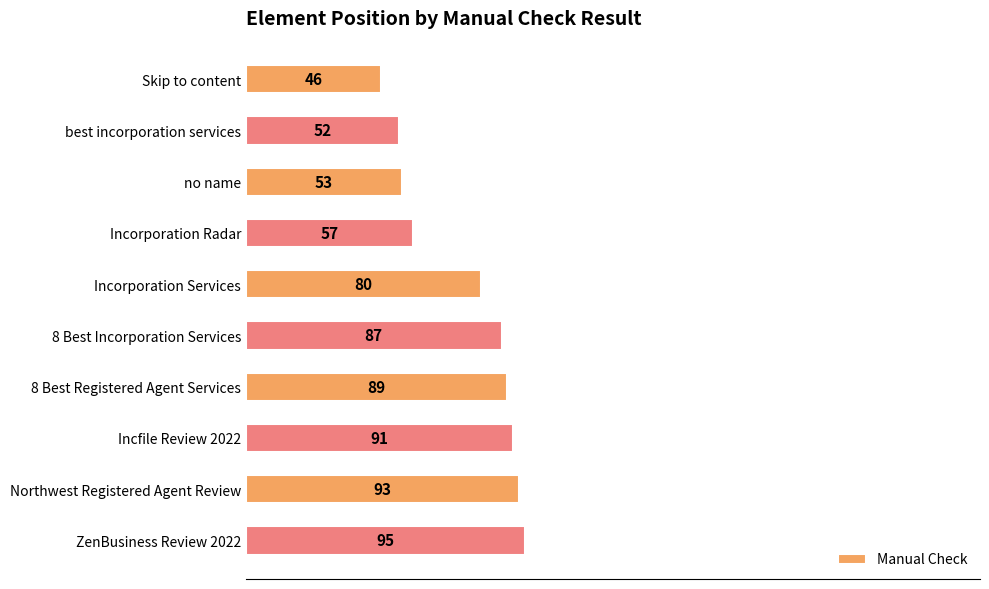

Between best incorporation services and 8 Best Registered Agent Services, which is larger?

8 Best Registered Agent Services